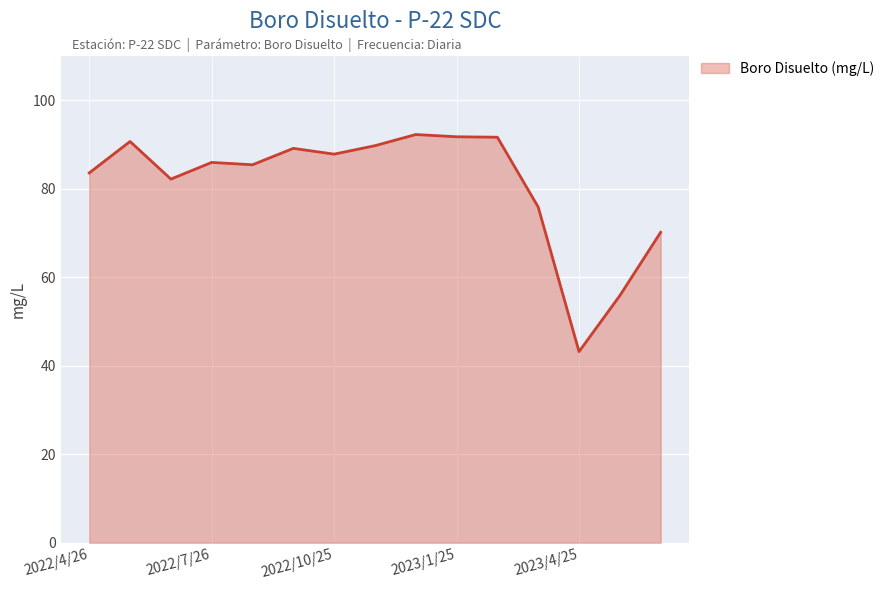

What is the smallest value displayed?

43.2